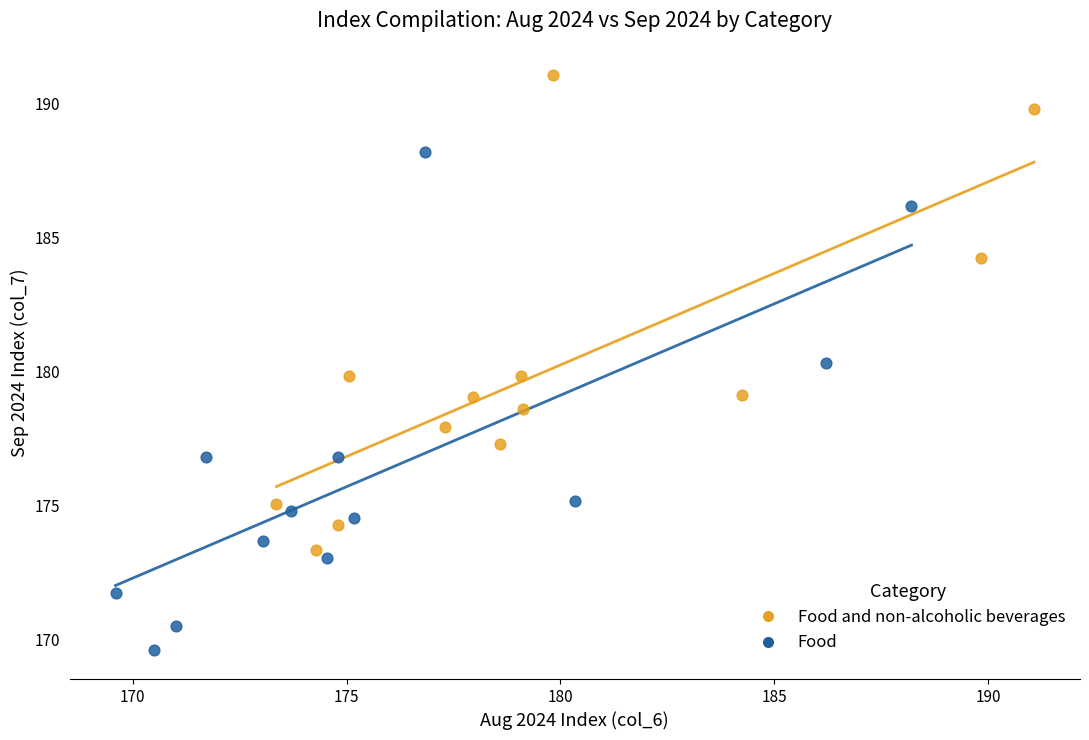

Which series has the widest spread of Y values?

Food